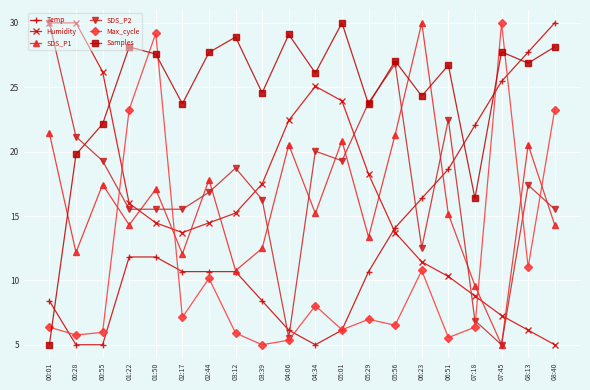

How many data points in SDS_P2 are above 17?

10